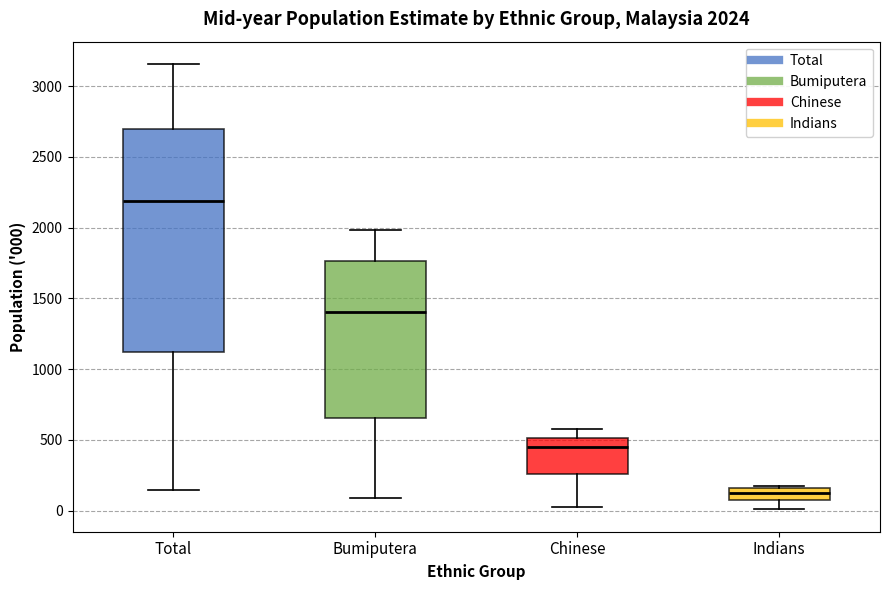

Which box's median line is the highest?

Total